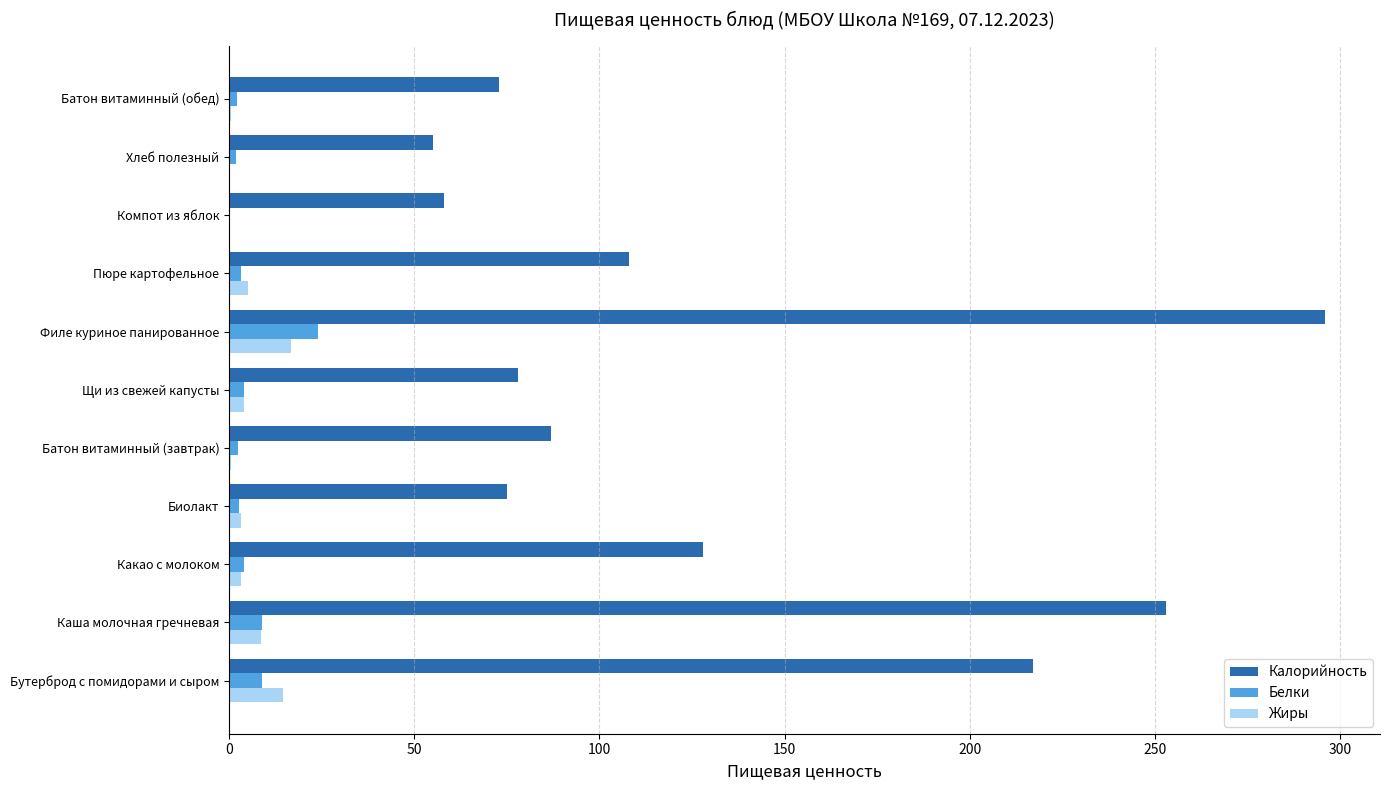

What is the maximum value for Жиры?

16.7